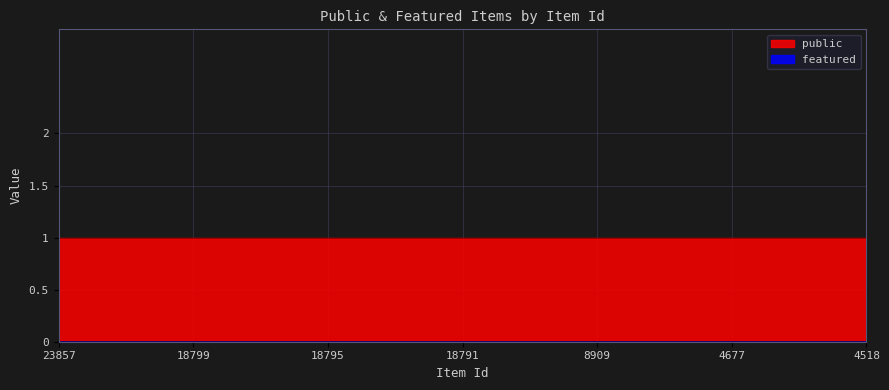

Reading left to right, extract all data points from this chart.

public: 1	1	1	1	1	1	1	1	1	1	1	1	1	1	1	1	1	1	1	1	1	1	1	1	1
featured: 0	0	0	0	0	0	0	0	0	0	0	0	0	0	0	0	0	0	0	0	0	0	0	0	0